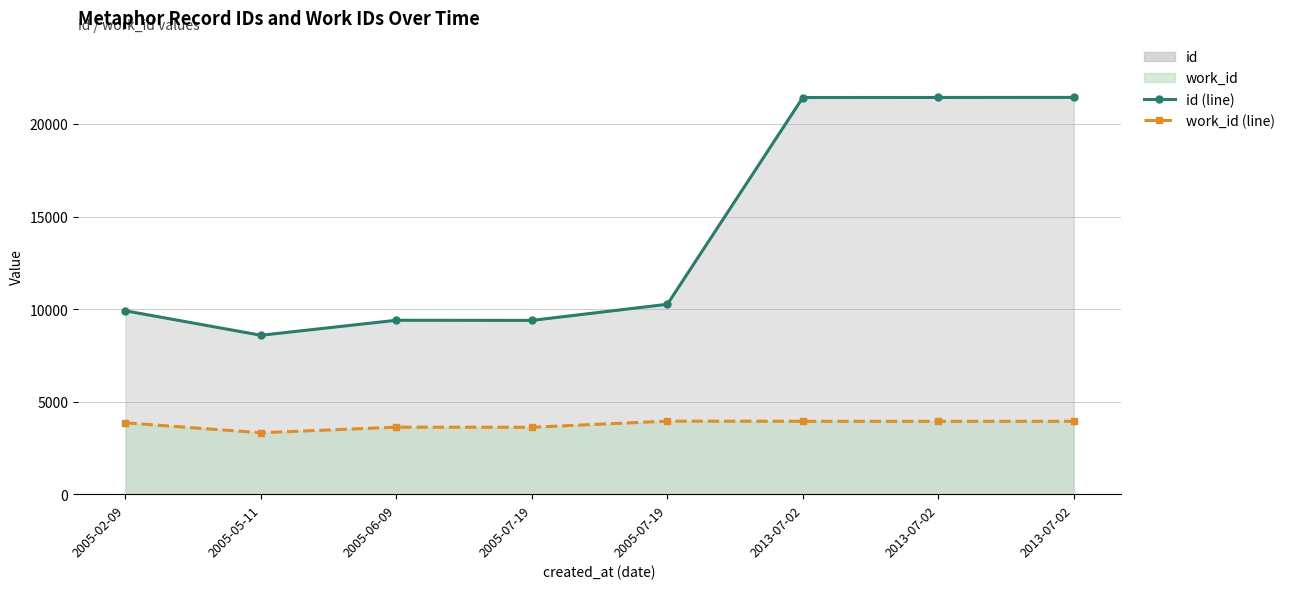

Where is the first local maximum for id (line)?

2005-06-09